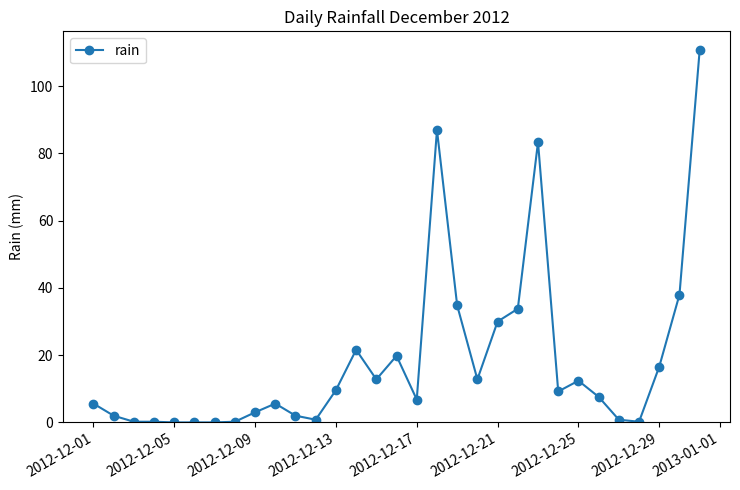

What is the difference between the maximum and minimum values?

110.8